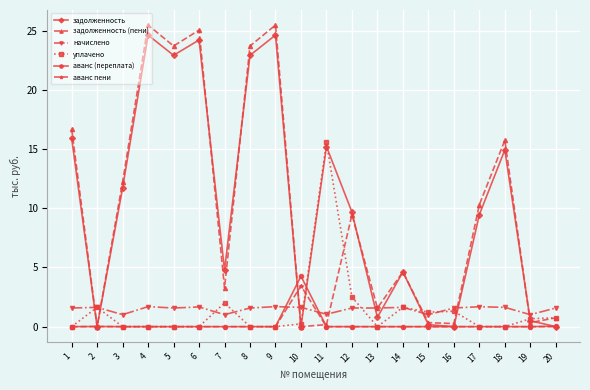

How many data points does each series have?

20